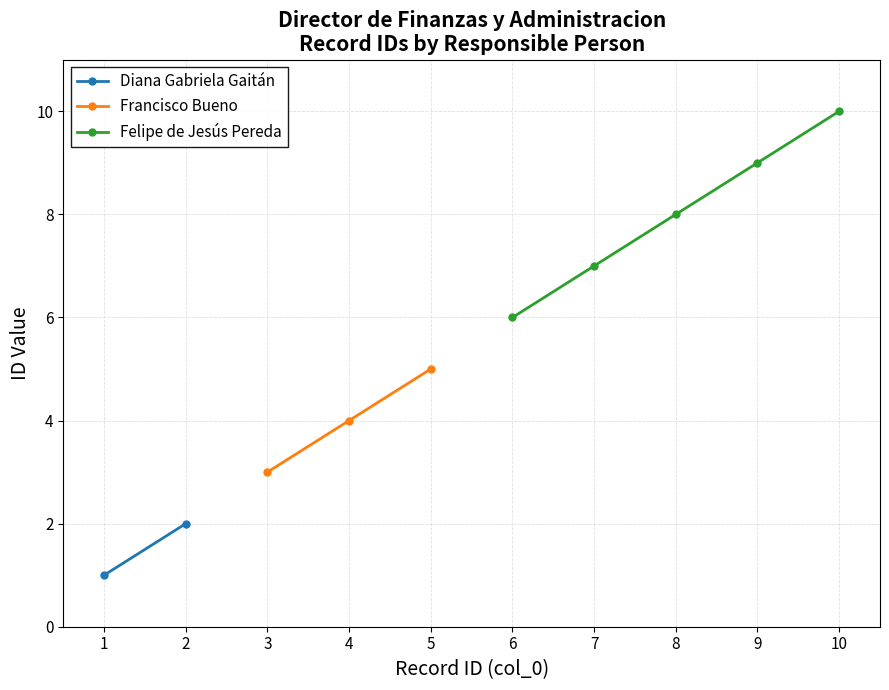

At which label does Francisco Bueno reach its peak?

5